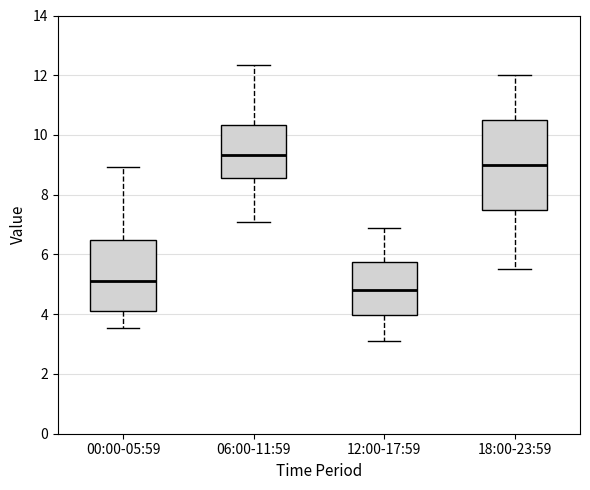

Reading left to right, transcribe this box plot: for each box, give where its median line is, the range the box spans, and where its two whiskers end, as read against the y-axis. The values are not printed on the chart, so give them approximately, as read against the axis.

00:00-05:59: median 5.2, box 4.2 to 6.4, whiskers 3.6 to 9.0
06:00-11:59: median 9.4, box 8.6 to 10.4, whiskers 7.2 to 12.4
12:00-17:59: median 4.8, box 4.0 to 5.8, whiskers 3.2 to 7.0
18:00-23:59: median 9.0, box 7.6 to 10.6, whiskers 5.6 to 12.0